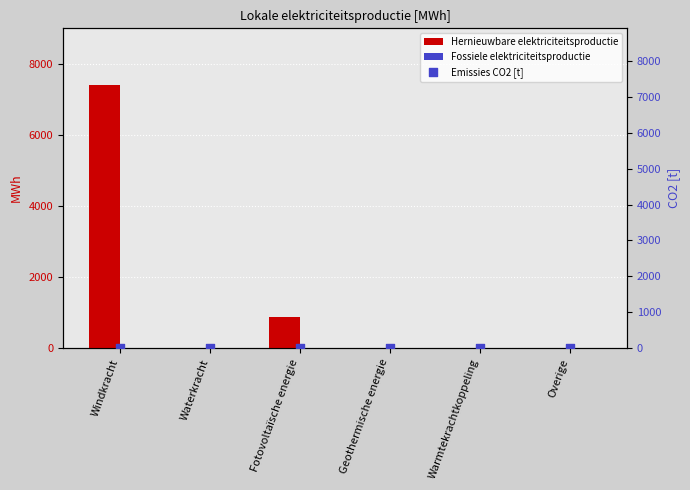

Which series contains the lowest Y value?

Hernieuwbare elektriciteitsproductie